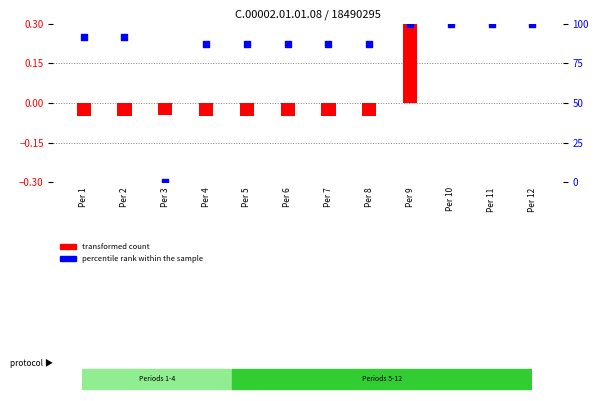

Is the value of percentile rank within the sample at Per 4 greater than the value of transformed count at Per 1?

Yes